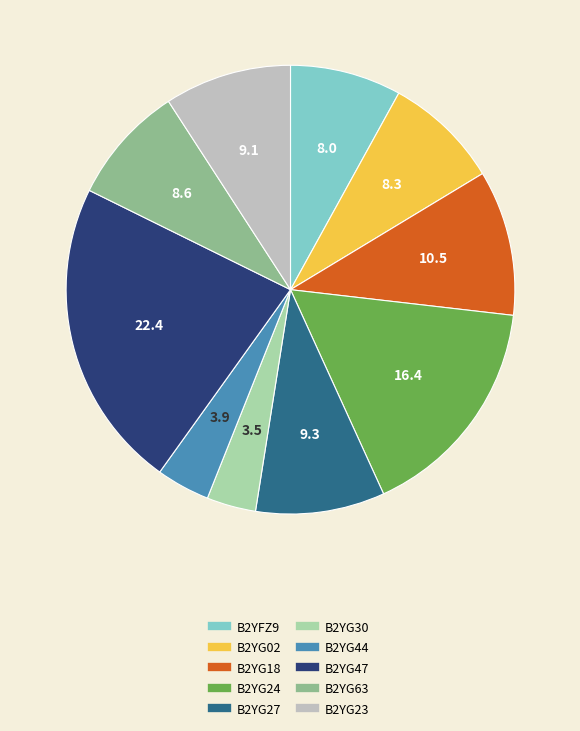

The B2YG02 slice represents 3% of the pie. True or false?

False